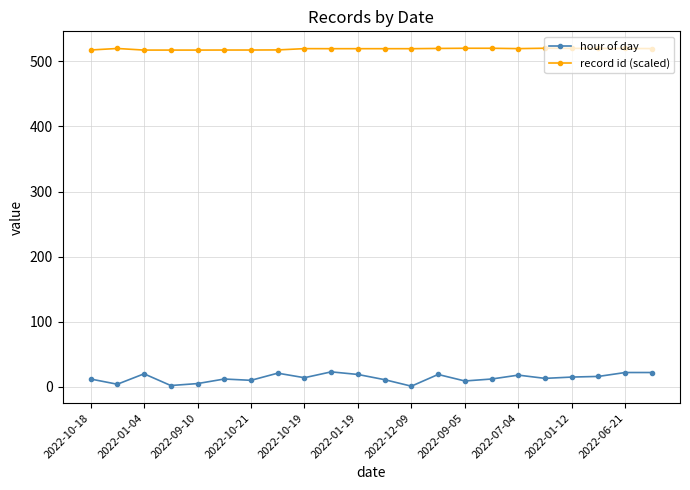

What is the value of the record id (scaled) point at the 20th from the left?

519.9